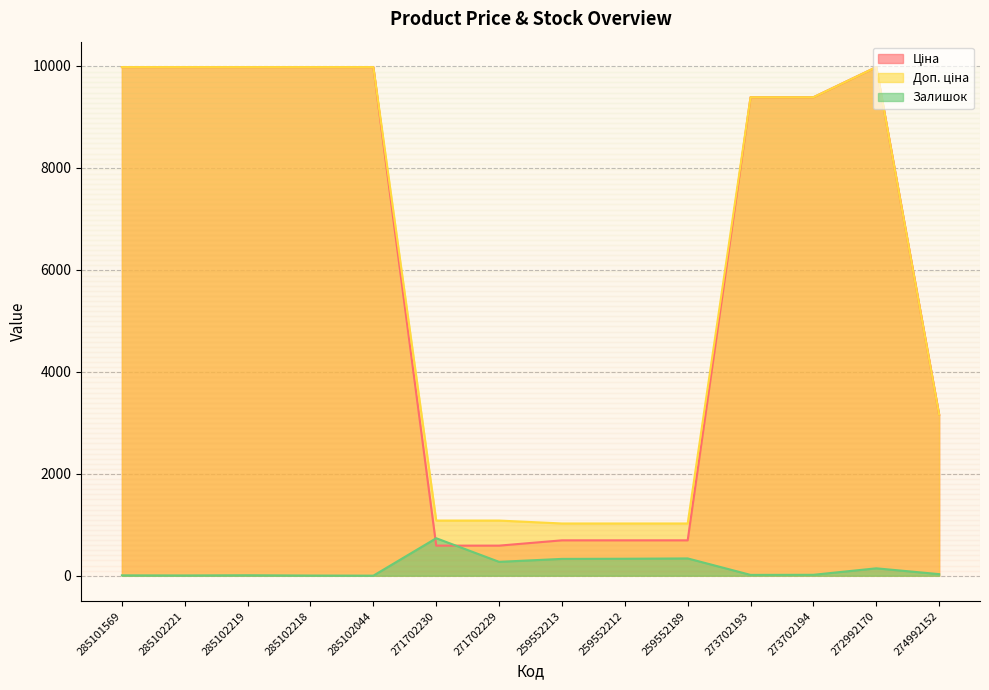

True or false: Доп. ціна and Залишок intersect in this chart.

False